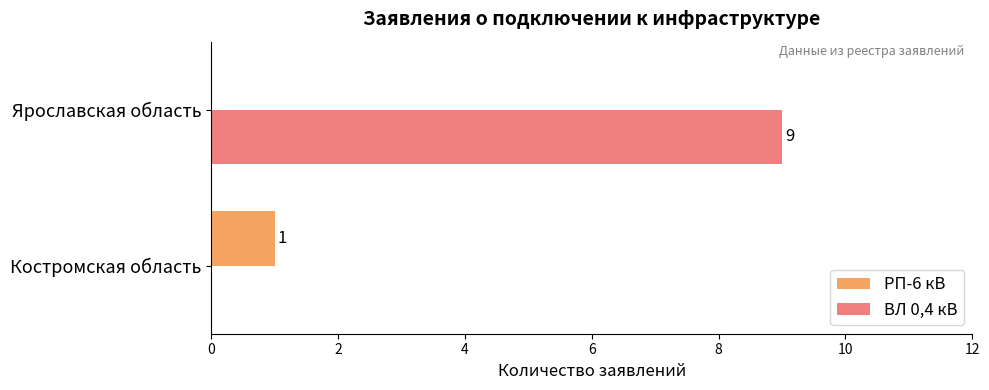

Where is ВЛ 0,4 кВ nearest to the value 4?

Костромская область